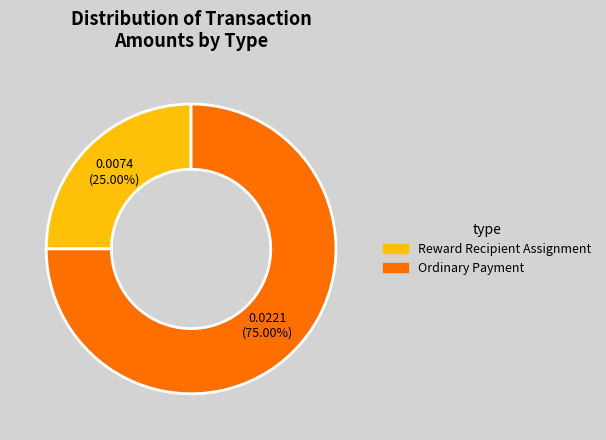

To the nearest percent, what percentage of the pie is Ordinary Payment?

75%